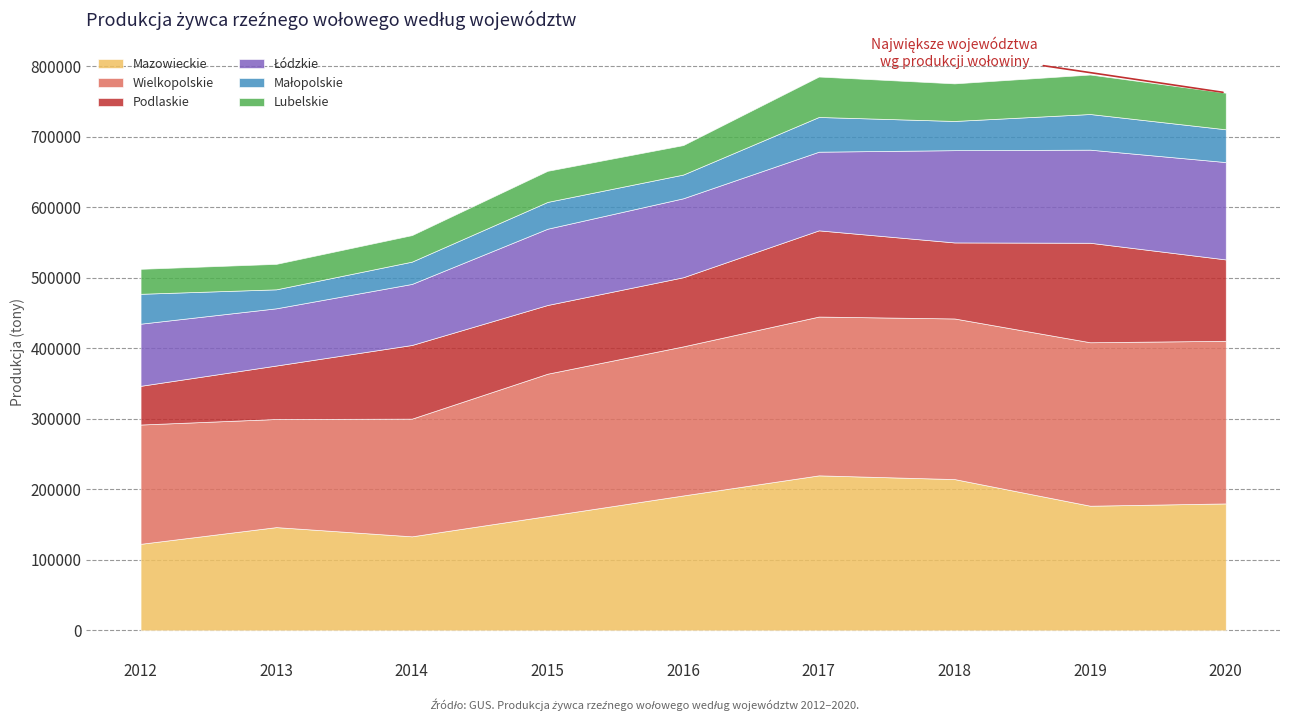

How many lines are shown in the chart?

6